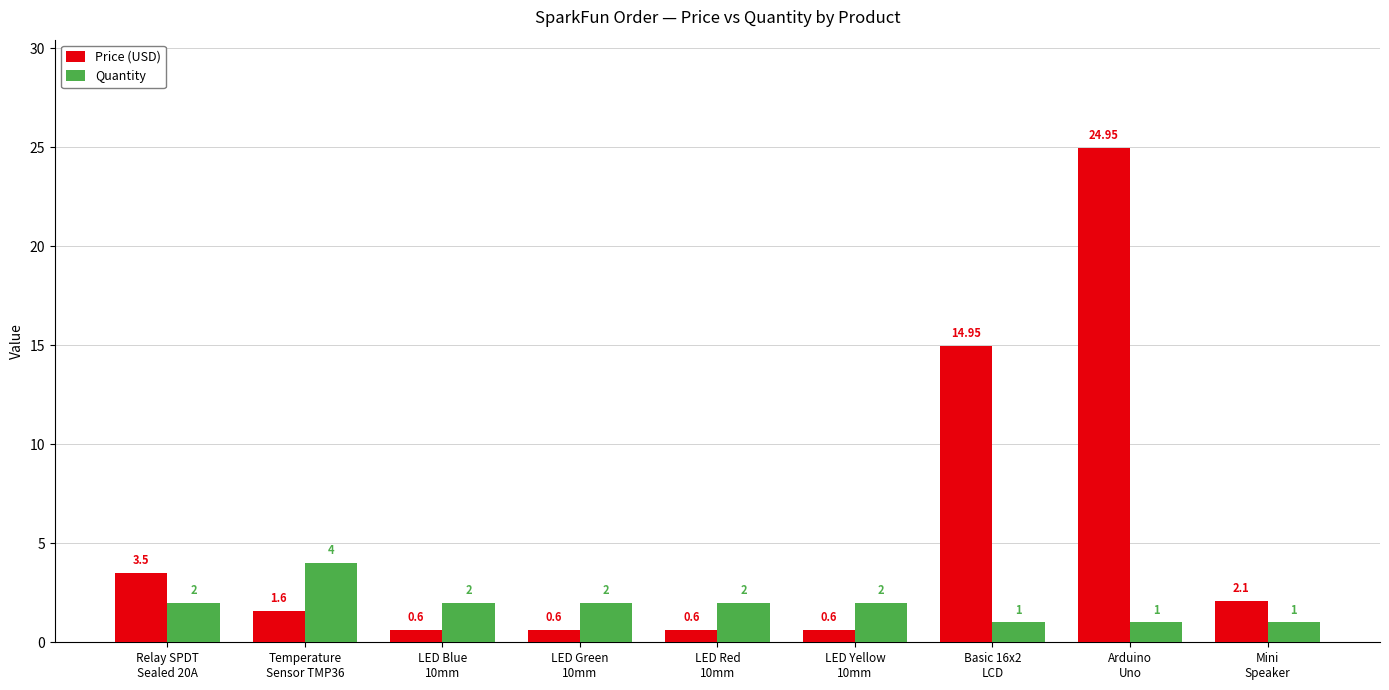

List the series in order of their peak value, highest first.

Price (USD), Quantity